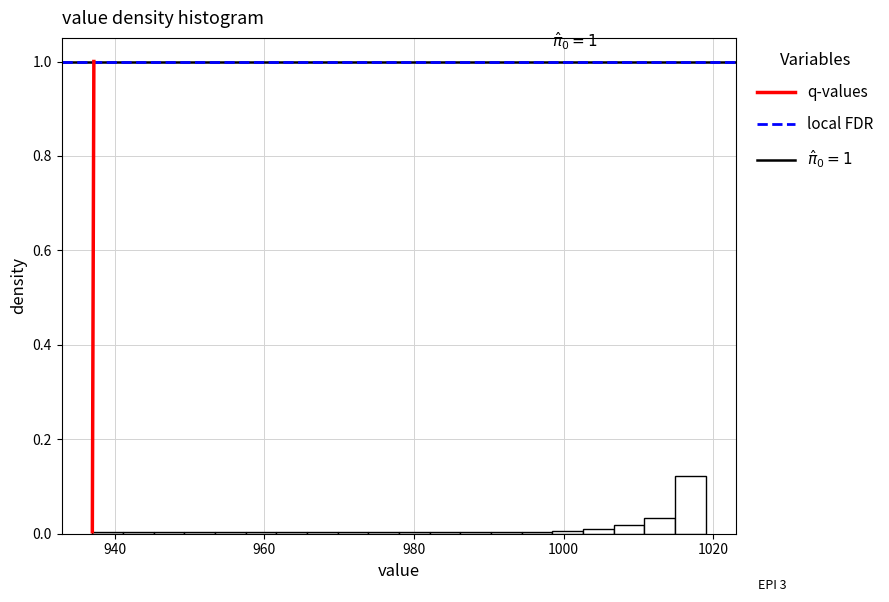

Read against the x-axis, roughly where is the centre of the tallest bar?

1016